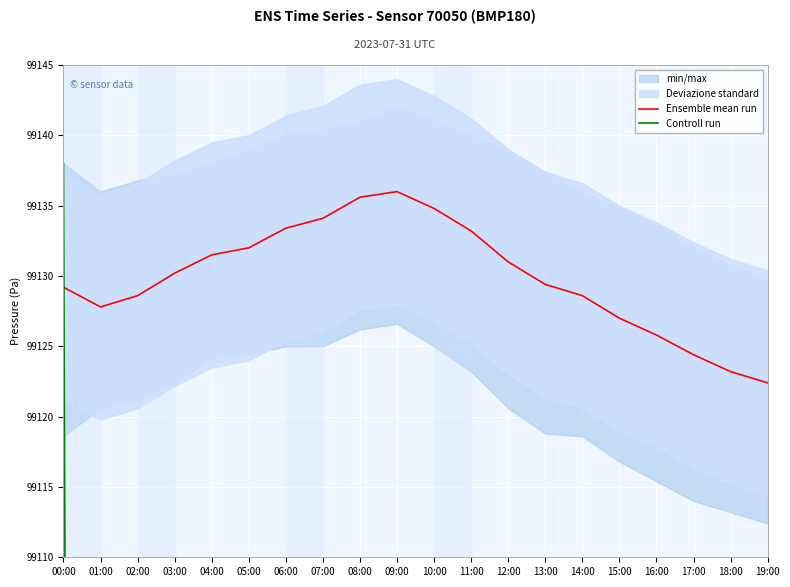

Reading left to right, transcribe all the data shown in this chart.

Ensemble mean run: 99129.2	99127.8	99128.6	99130.2	99131.5	99132.0	99133.4	99134.1	99135.6	99136.0	99134.8	99133.2	99131.0	99129.4	99128.6	99127.0	99125.8	99124.4	99123.2	99122.4
Controll run: 99138.0	98422.6	98320.4	98218.2	98116.0	98013.8	97911.6	97809.3	97707.1	97604.9	97502.7	97604.9	97809.3	98013.8	98116.0	98218.2	98320.4	98422.6	98524.8	98627.0